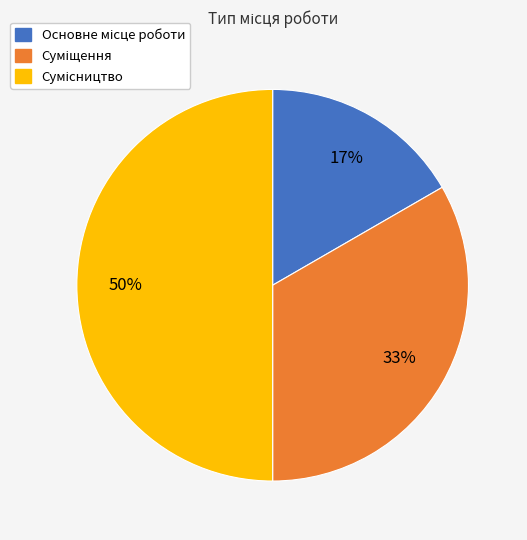

How many slices are in this pie chart?

3